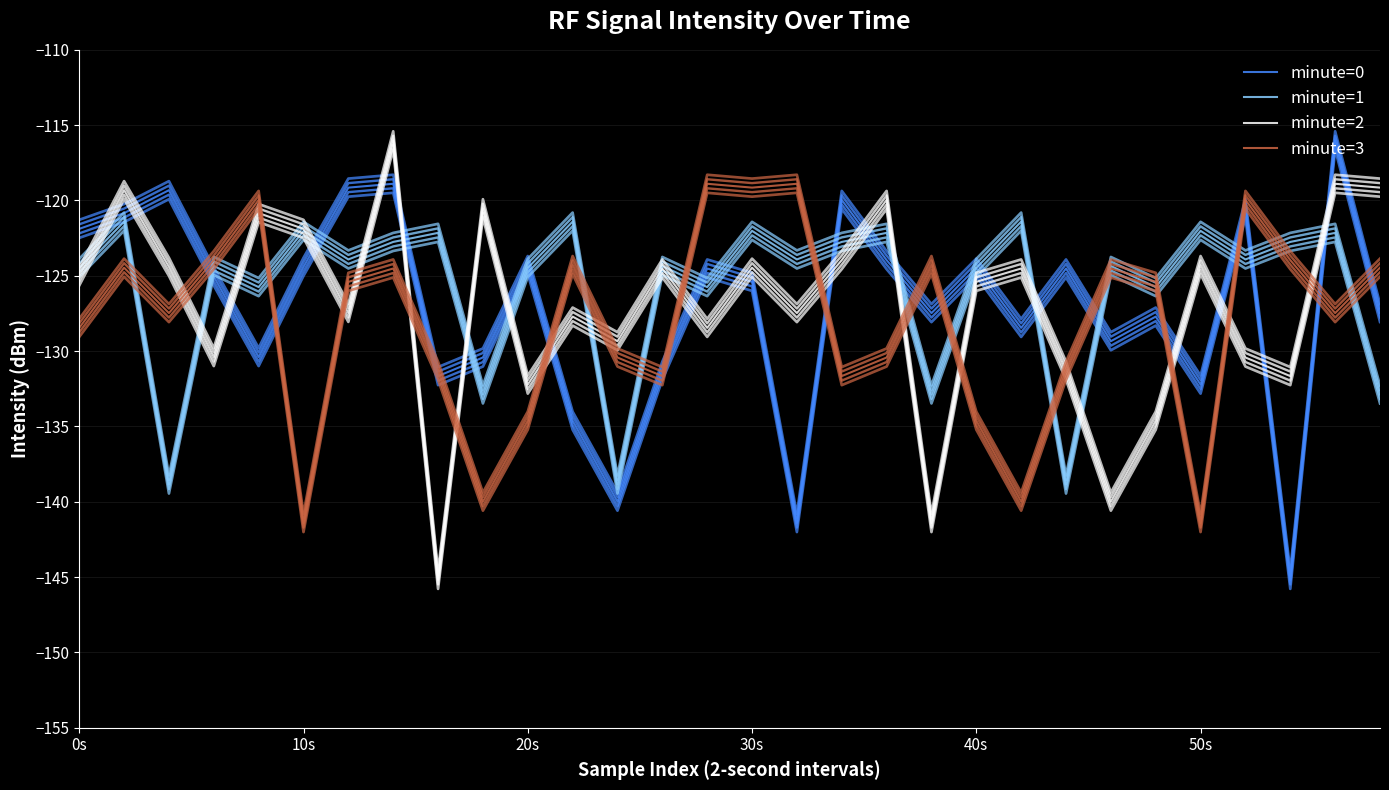

How many times do minute=1 and minute=0 cross each other?

16